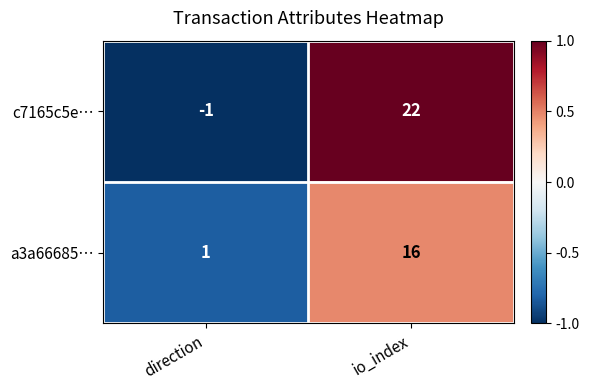

The value of c7165c5e… at direction is 0. True or false?

False